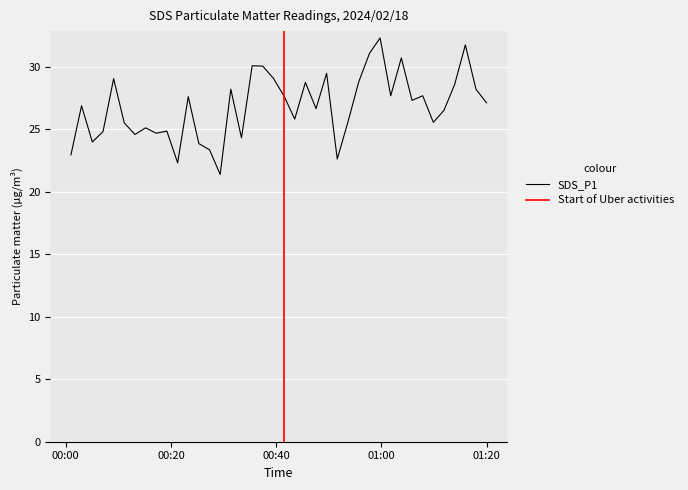

What is the lowest value of the SDS_P1 series?

21.4